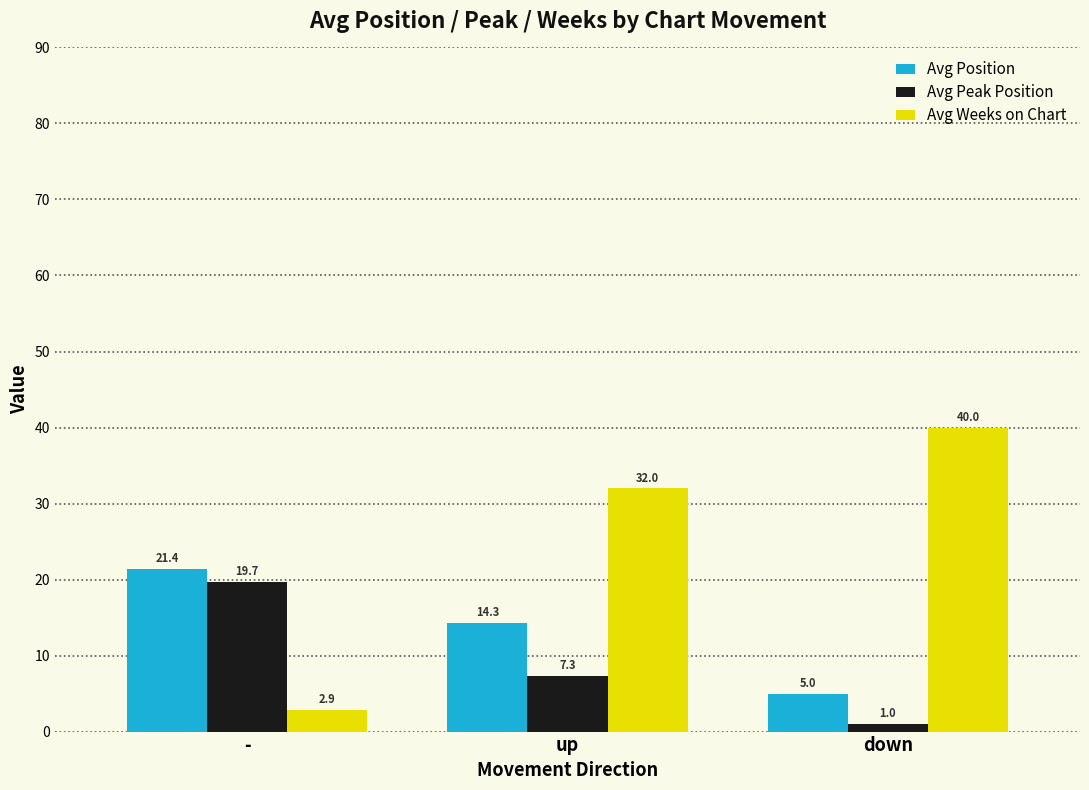

What is the lowest value of the Avg Position series?

5.0